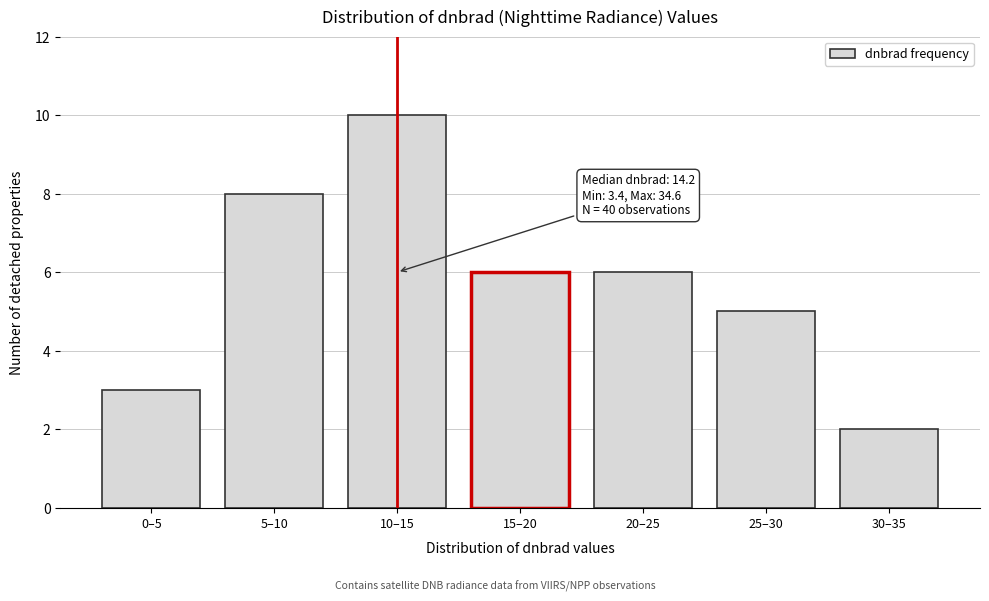

Reading left to right, transcribe all the data shown in this chart.

0–5=3	5–10=8	10–15=10	15–20=6	20–25=6	25–30=5	30–35=2